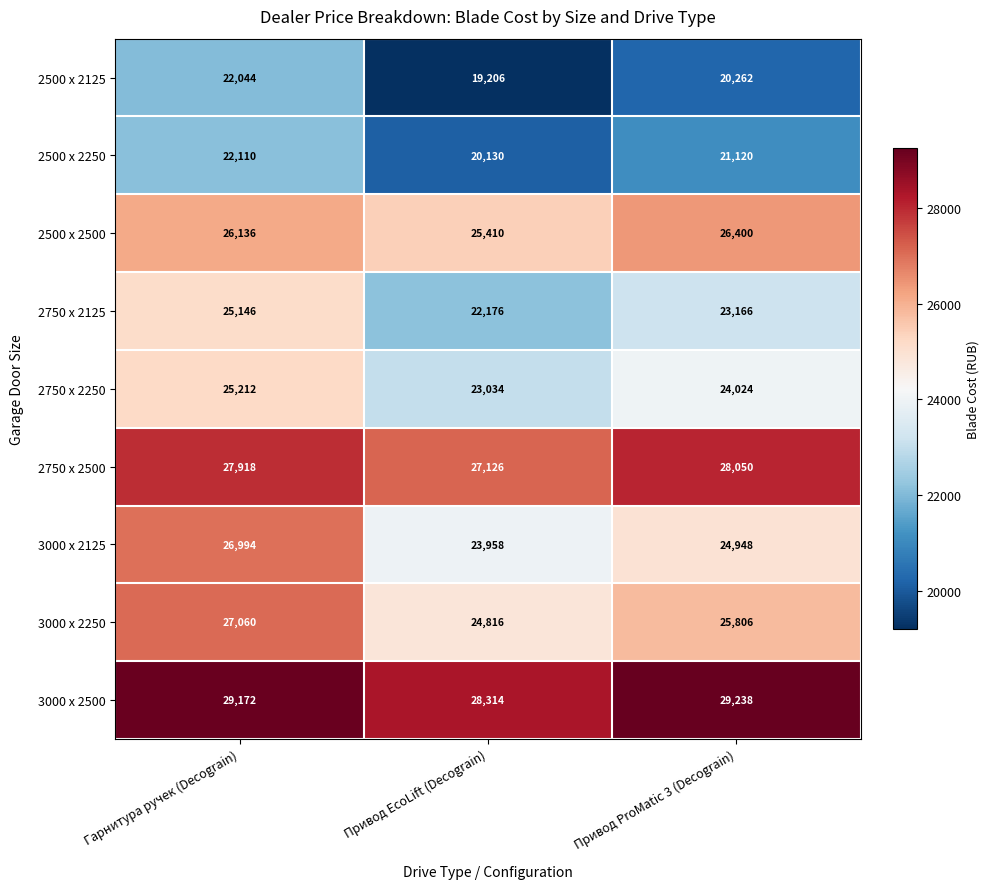

How many series are shown in this chart?

9